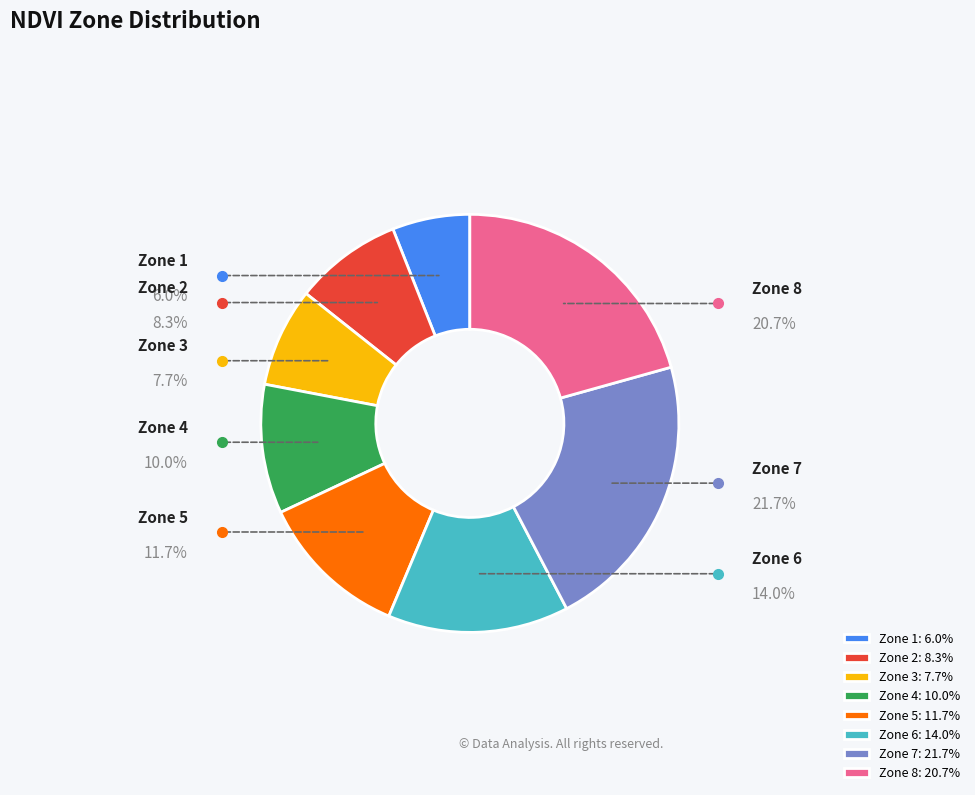

Is there any slice that represents more than half of the pie?

No